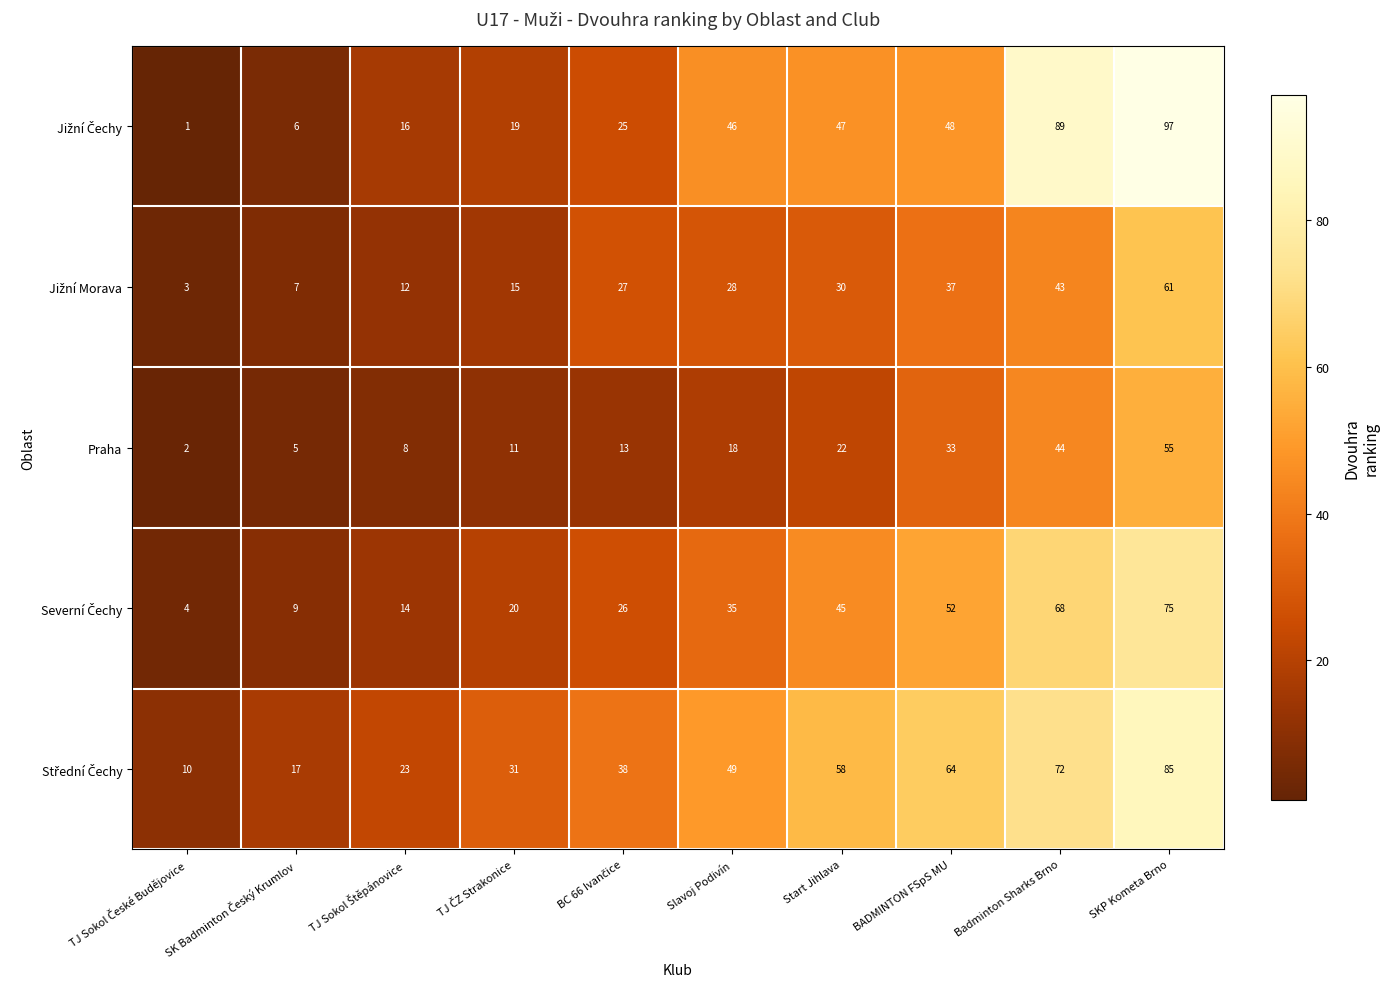

What is the difference between the maximum and minimum values in the Praha series?

53